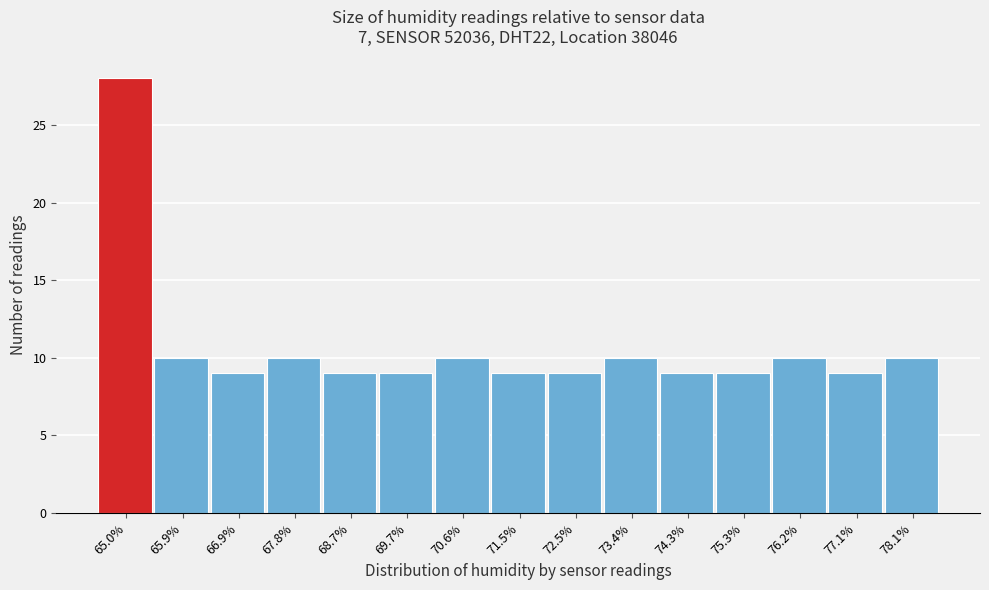

Reading left to right, what are all the values shown in this chart?

65.0%=28	65.9%=10	66.9%=9	67.8%=10	68.7%=9	69.7%=9	70.6%=10	71.5%=9	72.5%=9	73.4%=10	74.3%=9	75.3%=9	76.2%=10	77.1%=9	78.1%=10